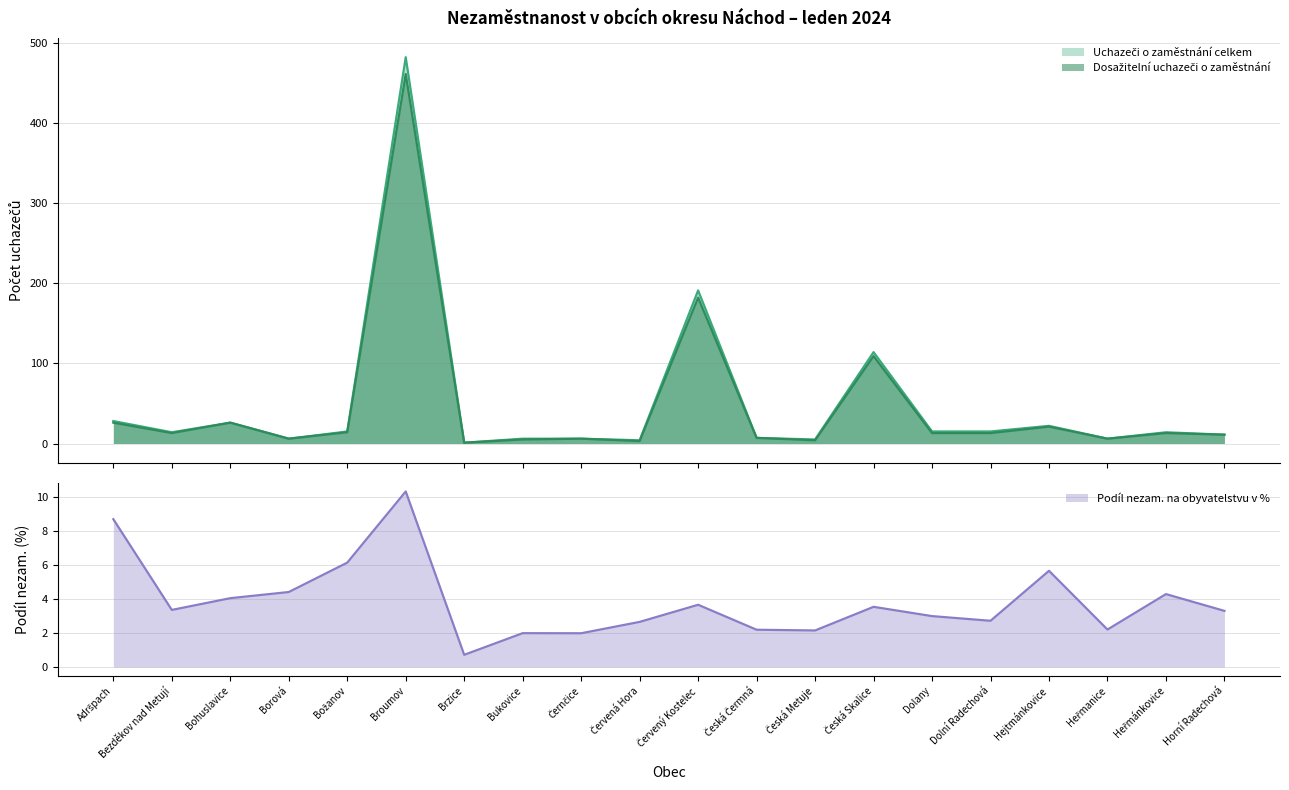

In Uchazeči o zaměstnání celkem, how many points are higher than both neighbors (excluding endpoints)?

6